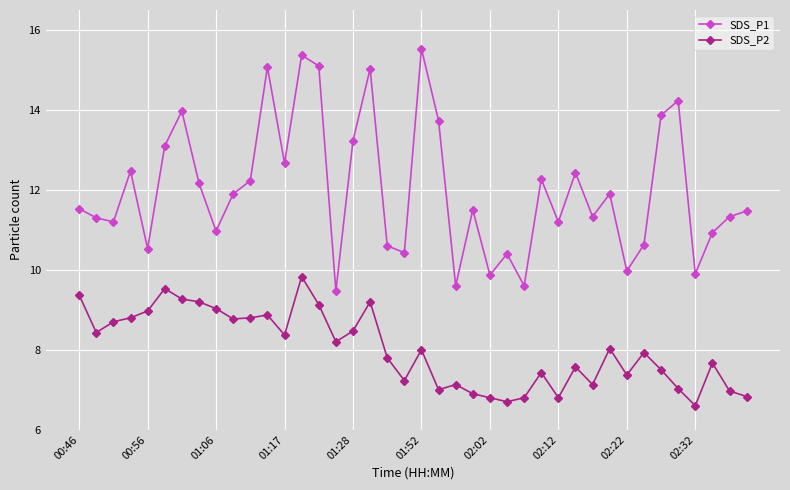

Which series has the largest total across all categories?

SDS_P1